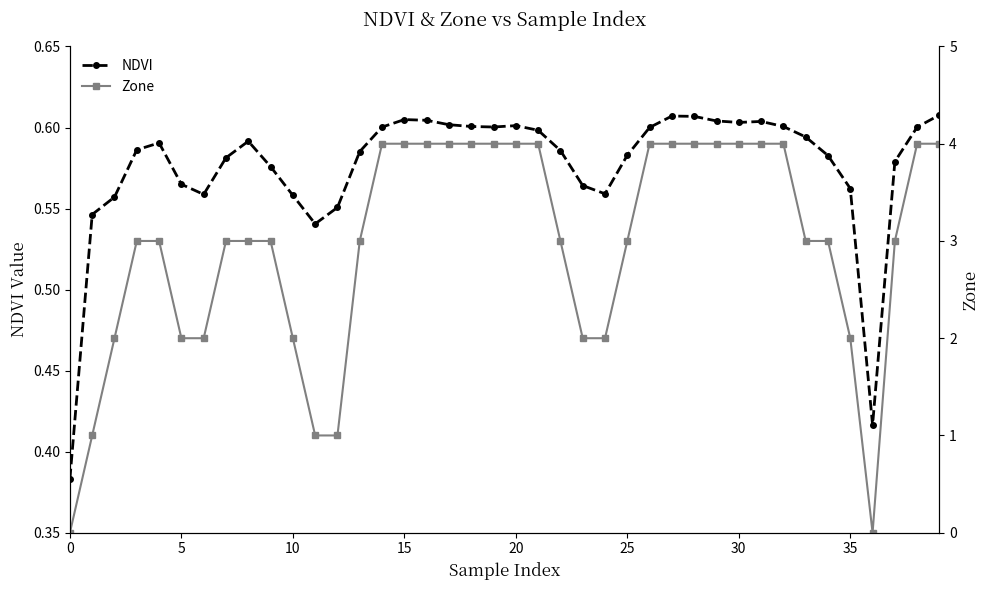

Is it true that NDVI equals 0.5 at 0?

False